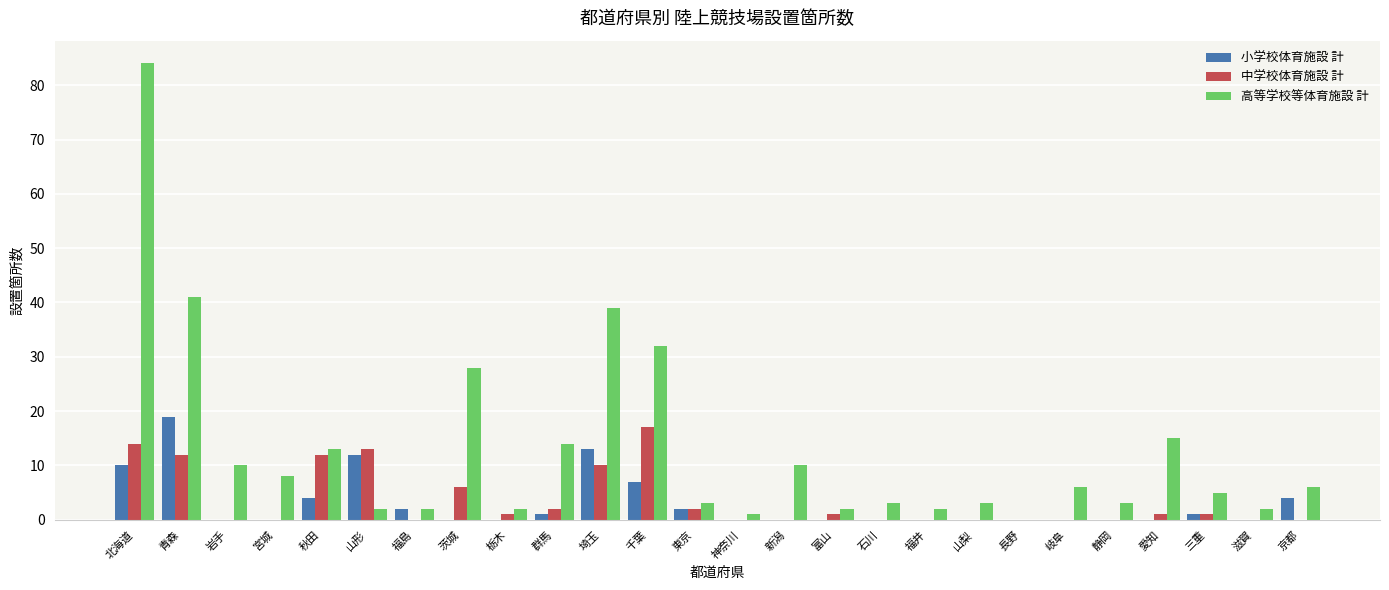

Reading left to right, what are all the values shown in this chart?

小学校体育施設 計: 10	19	0	0	4	12	2	0	0	1	13	7	2	0	0	0	0	0	0	0	0	0	0	1	0	4
中学校体育施設 計: 14	12	0	0	12	13	0	6	1	2	10	17	2	0	0	1	0	0	0	0	0	0	1	1	0	0
高等学校等体育施設 計: 84	41	10	8	13	2	2	28	2	14	39	32	3	1	10	2	3	2	3	0	6	3	15	5	2	6